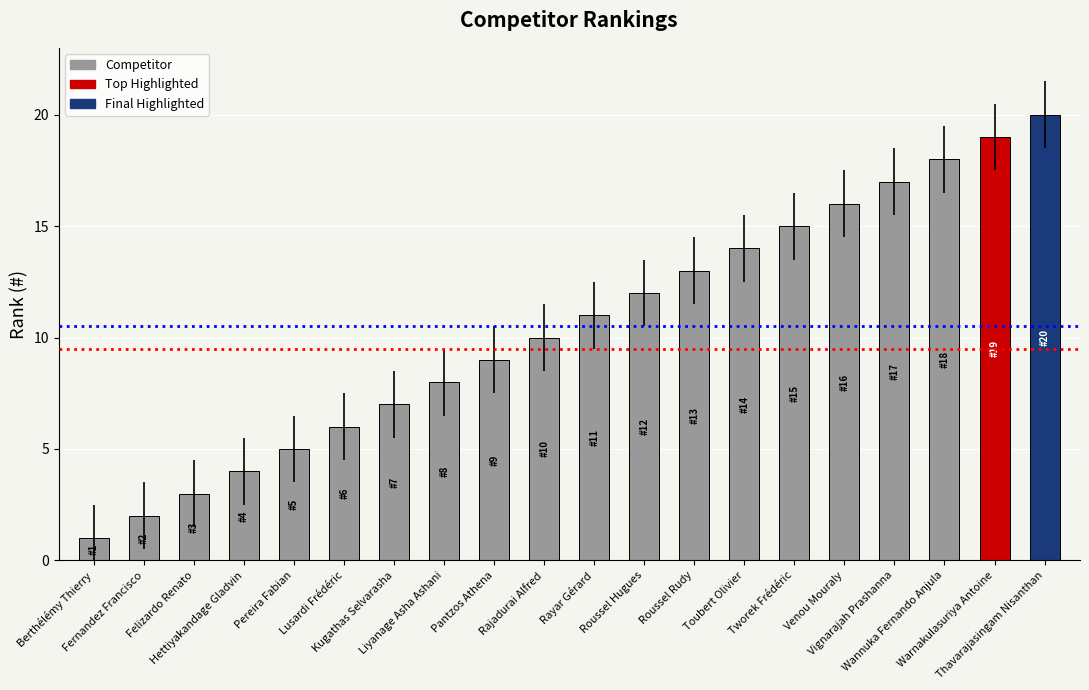

How many data points are less than 11?

10